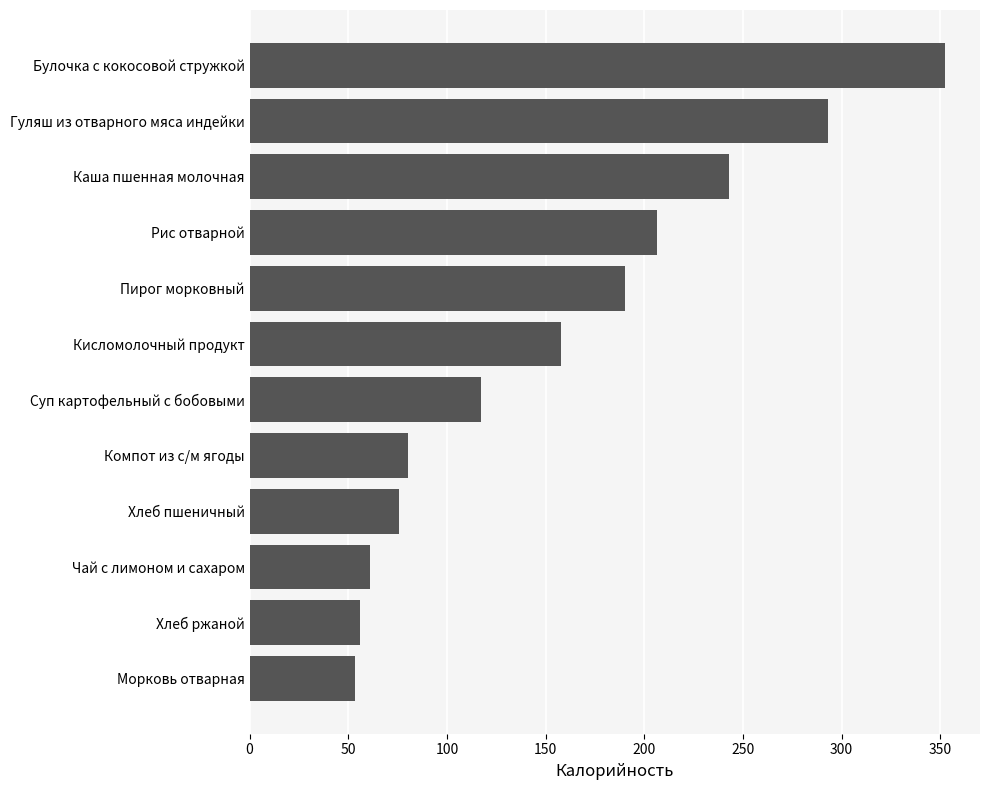

What is the ratio of the value at Рис отварной to the value at Чай с лимоном и сахаром?

3.4